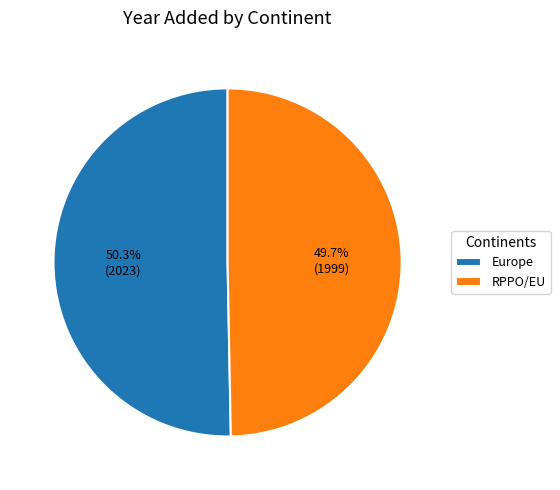

Combined, do Europe and RPPO/EU account for over 50%?

Yes